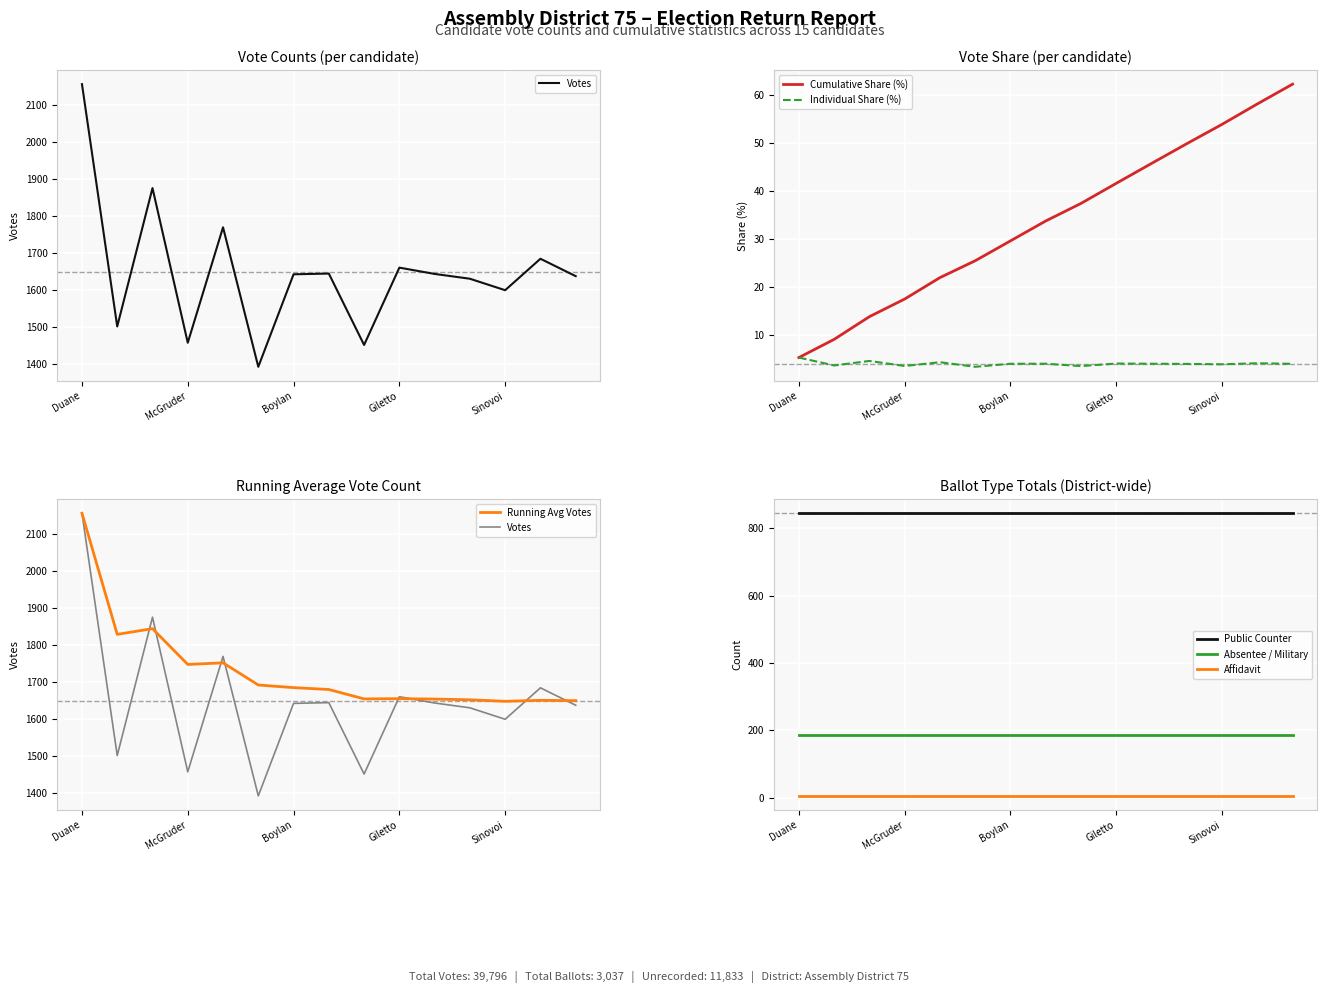

How many values are below 4?

4